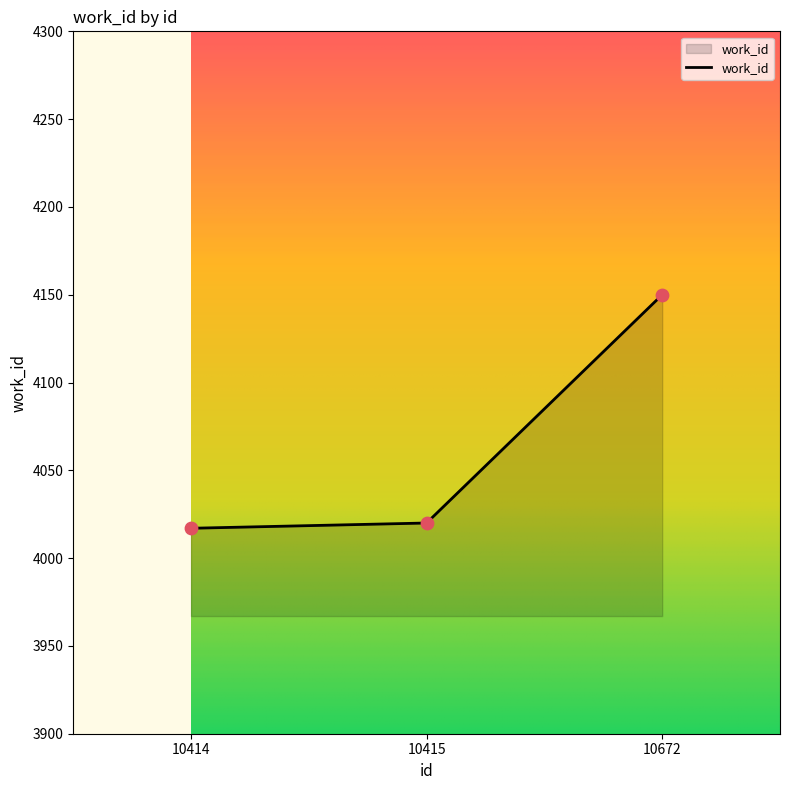

What is the change in value from 10414 to 10672?

+133